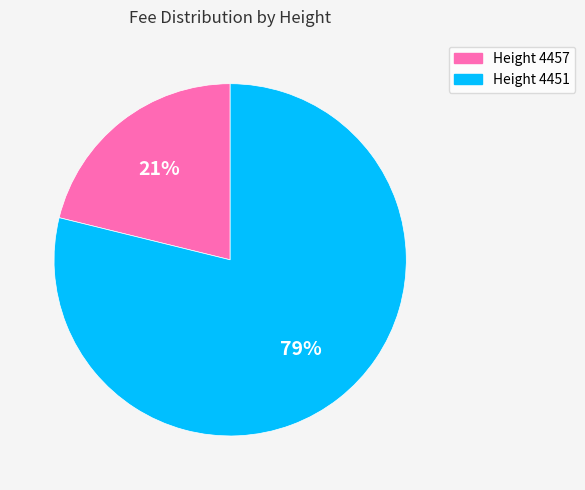

How many slices are in this pie chart?

2